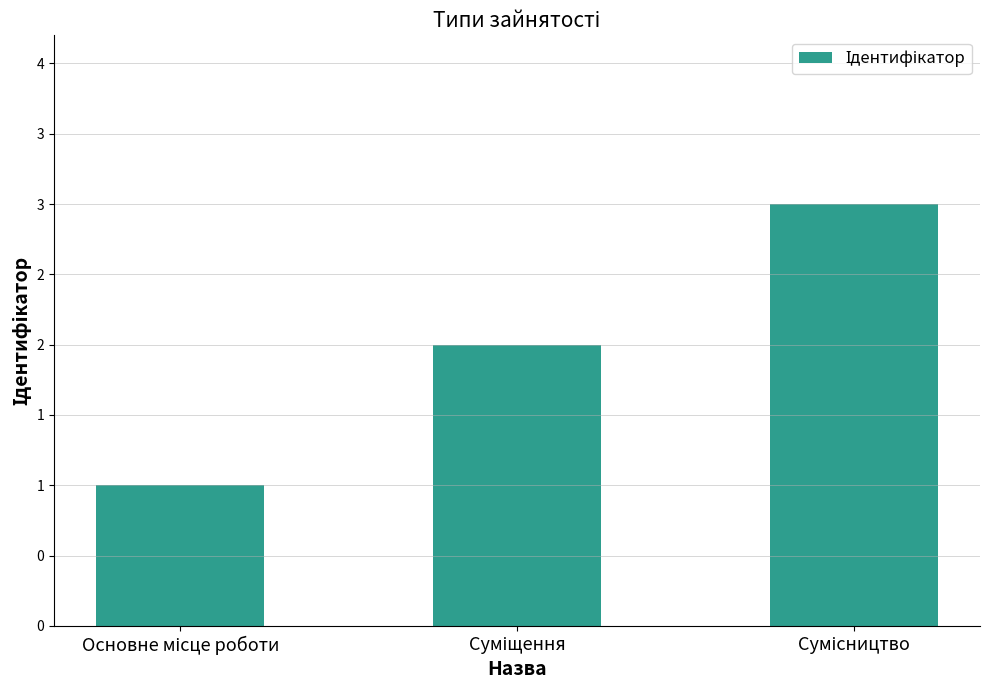

Does the chart contain stacked bars?

No